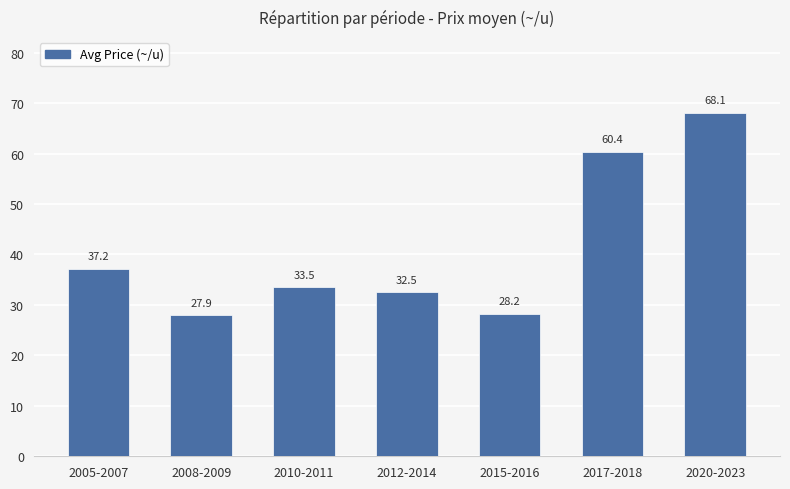

At which category does the chart reach its minimum across all series?

2008-2009